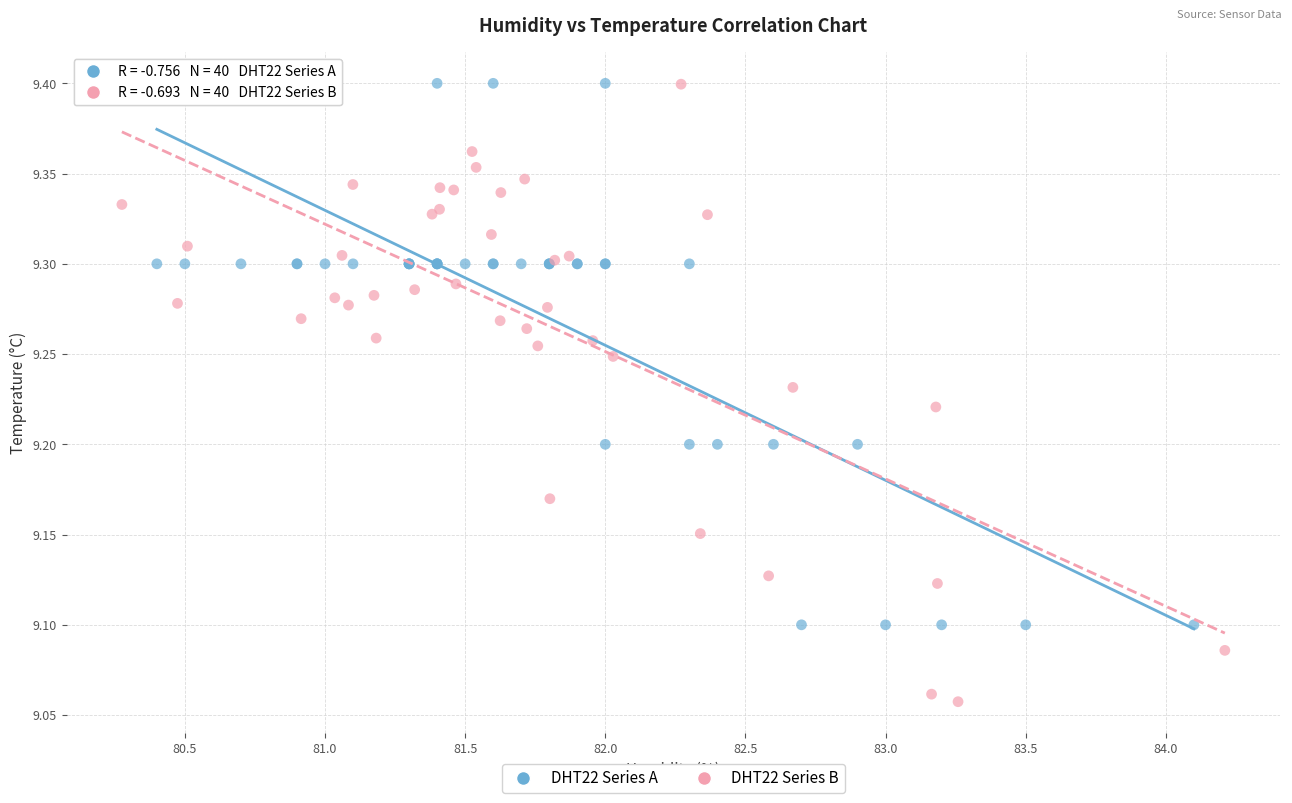

Which series has the largest Y range (max minus min)?

DHT22 Series B